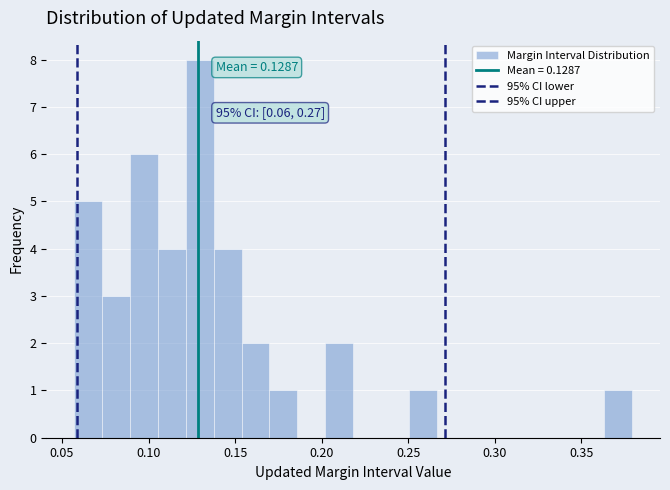

Read against the x-axis, roughly where is the centre of the tallest bar?

0.130